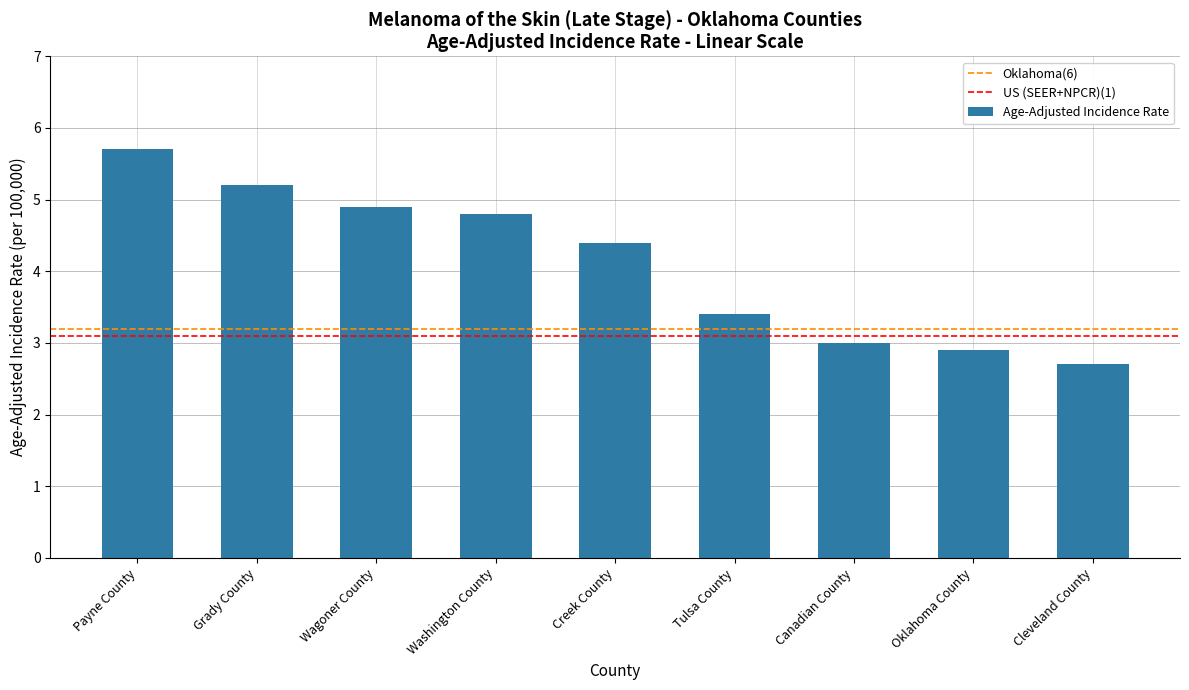

What is the ratio of the value at Wagoner County to the value at Grady County?

0.9